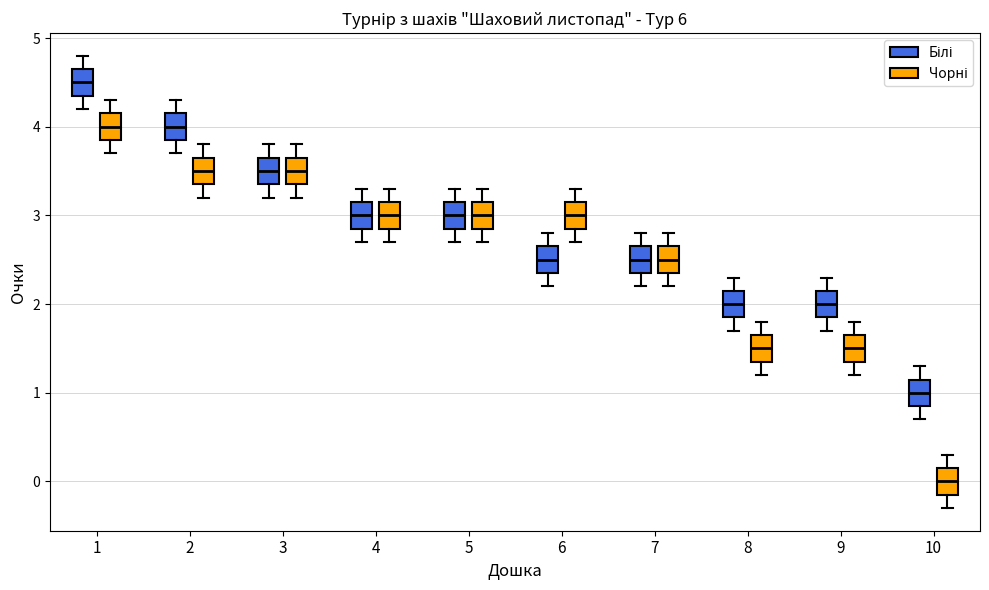

Reading left to right, transcribe this box plot: for each box, give where its median line is, the range the box spans, and where its two whiskers end, as read against the y-axis. The values are not printed on the chart, so give them approximately, as read against the axis.

1 (Білі): median 4.5, box 4.4 to 4.7, whiskers 4.2 to 4.8
1 (Чорні): median 4.0, box 3.9 to 4.2, whiskers 3.7 to 4.3
2 (Білі): median 4.0, box 3.9 to 4.2, whiskers 3.7 to 4.3
2 (Чорні): median 3.5, box 3.4 to 3.7, whiskers 3.2 to 3.8
3 (Білі): median 3.5, box 3.4 to 3.7, whiskers 3.2 to 3.8
3 (Чорні): median 3.5, box 3.4 to 3.7, whiskers 3.2 to 3.8
4 (Білі): median 3.0, box 2.9 to 3.2, whiskers 2.7 to 3.3
4 (Чорні): median 3.0, box 2.9 to 3.2, whiskers 2.7 to 3.3
5 (Білі): median 3.0, box 2.9 to 3.2, whiskers 2.7 to 3.3
5 (Чорні): median 3.0, box 2.9 to 3.2, whiskers 2.7 to 3.3
6 (Білі): median 2.5, box 2.4 to 2.7, whiskers 2.2 to 2.8
6 (Чорні): median 3.0, box 2.9 to 3.2, whiskers 2.7 to 3.3
7 (Білі): median 2.5, box 2.4 to 2.7, whiskers 2.2 to 2.8
7 (Чорні): median 2.5, box 2.4 to 2.7, whiskers 2.2 to 2.8
8 (Білі): median 2.0, box 1.9 to 2.2, whiskers 1.7 to 2.3
8 (Чорні): median 1.5, box 1.4 to 1.7, whiskers 1.2 to 1.8
9 (Білі): median 2.0, box 1.9 to 2.2, whiskers 1.7 to 2.3
9 (Чорні): median 1.5, box 1.4 to 1.7, whiskers 1.2 to 1.8
10 (Білі): median 1.0, box 0.9 to 1.2, whiskers 0.7 to 1.3
10 (Чорні): median 0.0, box -0.1 to 0.2, whiskers -0.3 to 0.3